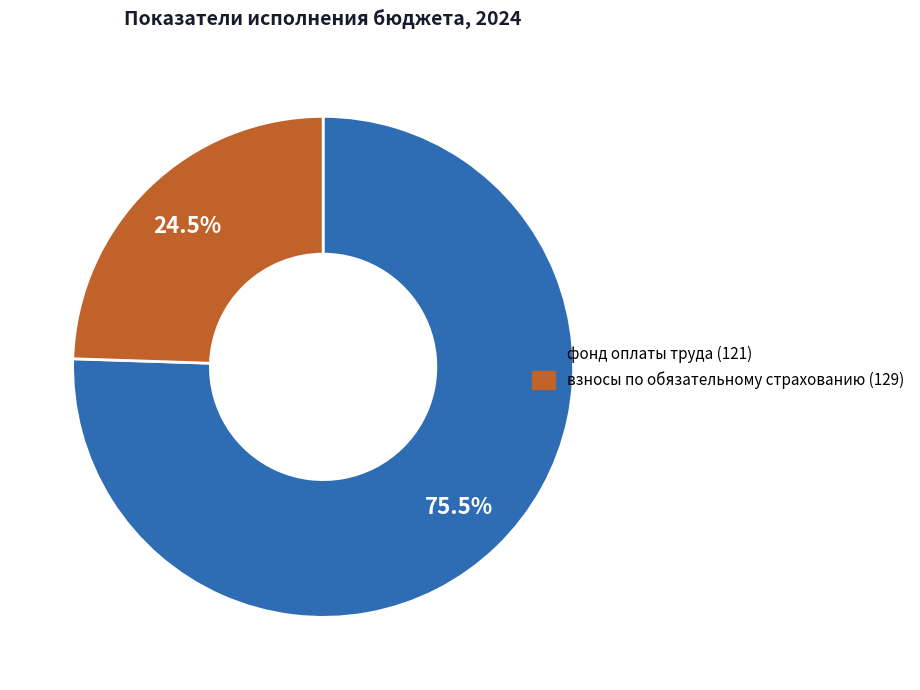

Count the number of slices in the pie.

2